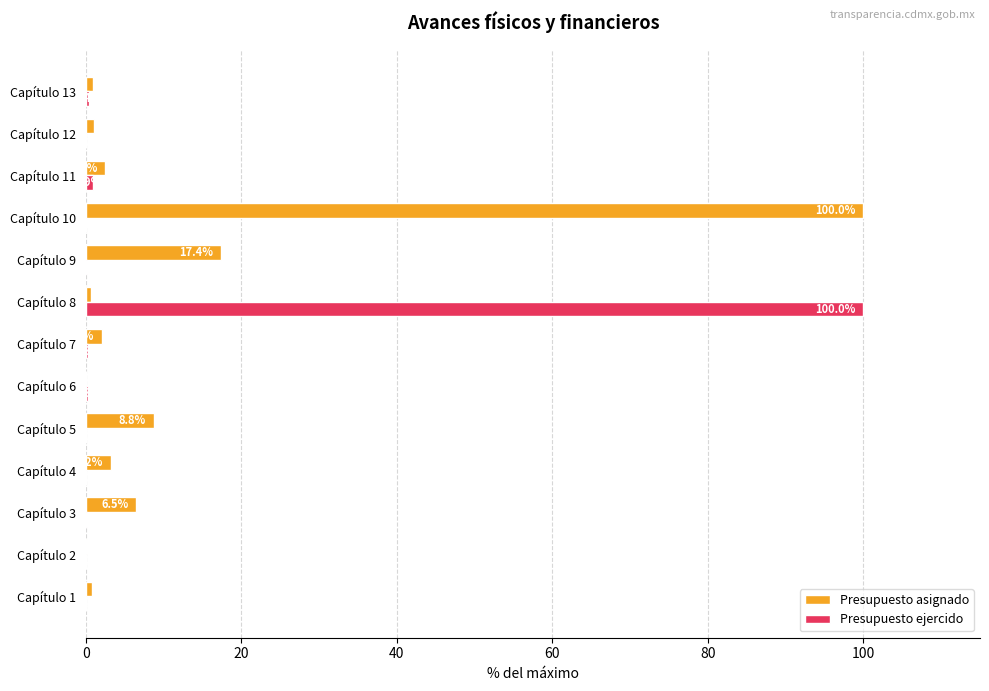

Between Capítulo 5 and Capítulo 6, which series saw the biggest shift?

Presupuesto asignado